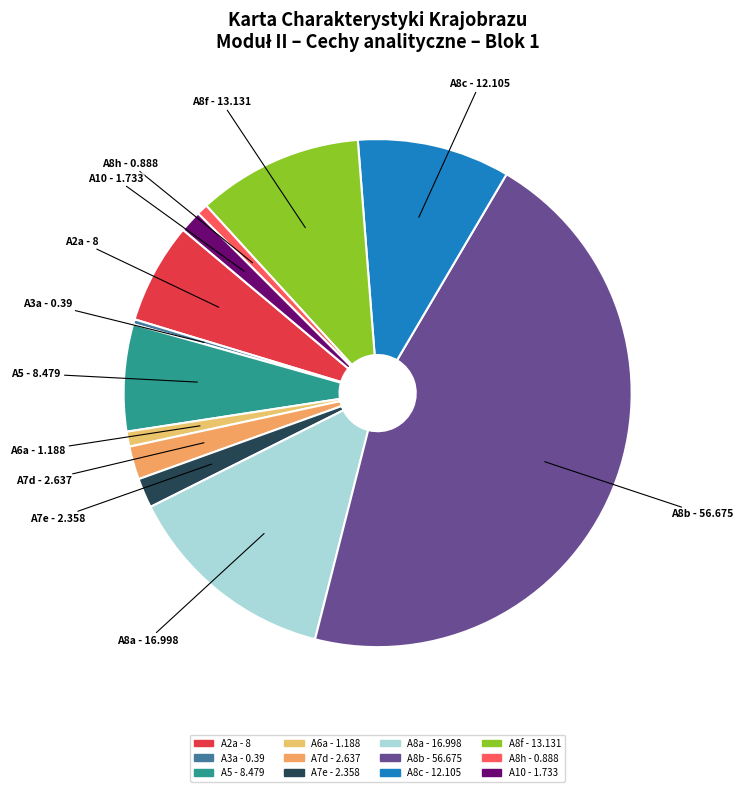

Is the sum of A8b and A6a greater than half?

No